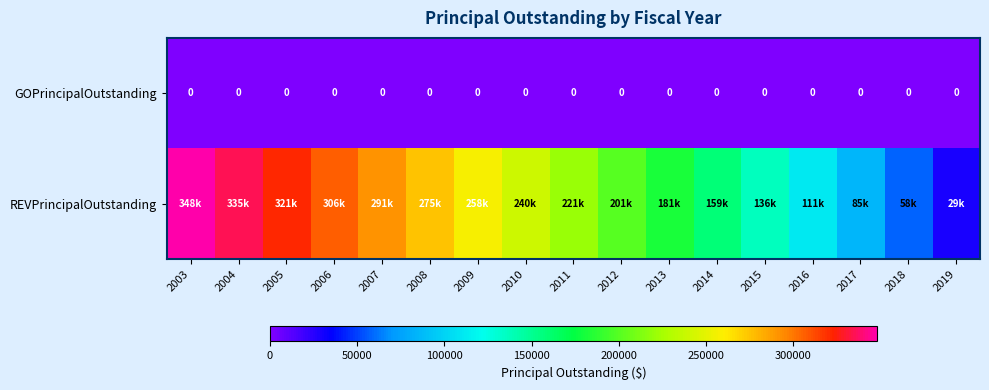

The GOPrincipalOutstanding series shows 0 at 2008. True or false?

True